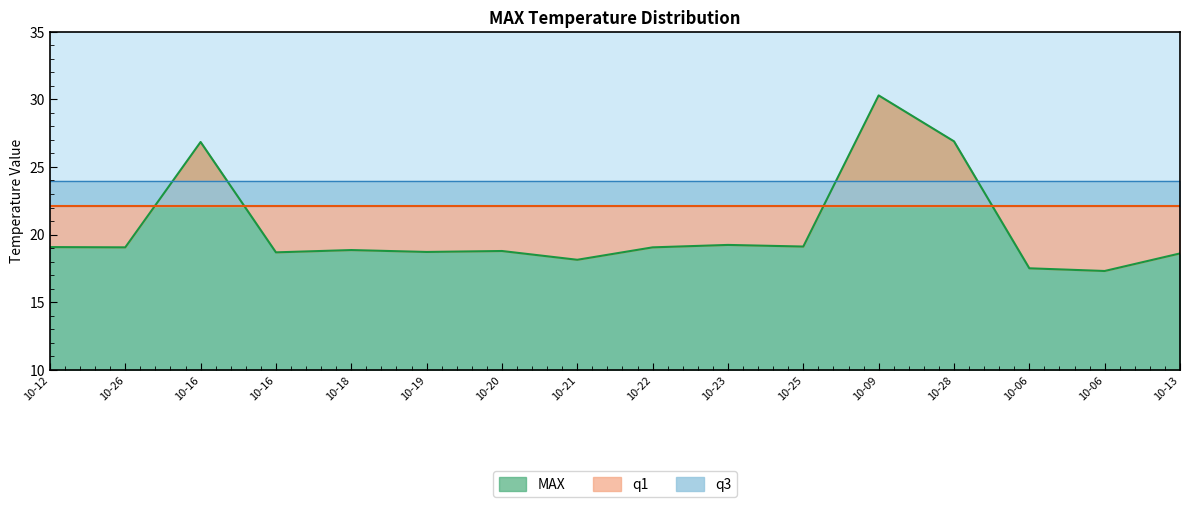

Reading left to right, list all the values displayed in this chart.

MAX: 2005-10-12=19.1	2005-10-26=19.1	2009-10-16=26.9	2011-10-16=18.7	2011-10-18=18.9	2011-10-19=18.7	2011-10-20=18.8	2011-10-21=18.1	2011-10-22=19.1	2011-10-23=19.2	2012-10-25=19.1	2015-10-09=30.3	2015-10-28=26.9	2017-10-06=17.5	2018-10-06=17.3	2018-10-13=18.6
q1: 2005-10-12=22.1	2005-10-26=22.1	2009-10-16=22.1	2011-10-16=22.1	2011-10-18=22.1	2011-10-19=22.1	2011-10-20=22.1	2011-10-21=22.1	2011-10-22=22.1	2011-10-23=22.1	2012-10-25=22.1	2015-10-09=22.1	2015-10-28=22.1	2017-10-06=22.1	2018-10-06=22.1	2018-10-13=22.1
q3: 2005-10-12=23.9	2005-10-26=23.9	2009-10-16=23.9	2011-10-16=23.9	2011-10-18=23.9	2011-10-19=23.9	2011-10-20=23.9	2011-10-21=23.9	2011-10-22=23.9	2011-10-23=23.9	2012-10-25=23.9	2015-10-09=23.9	2015-10-28=23.9	2017-10-06=23.9	2018-10-06=23.9	2018-10-13=23.9